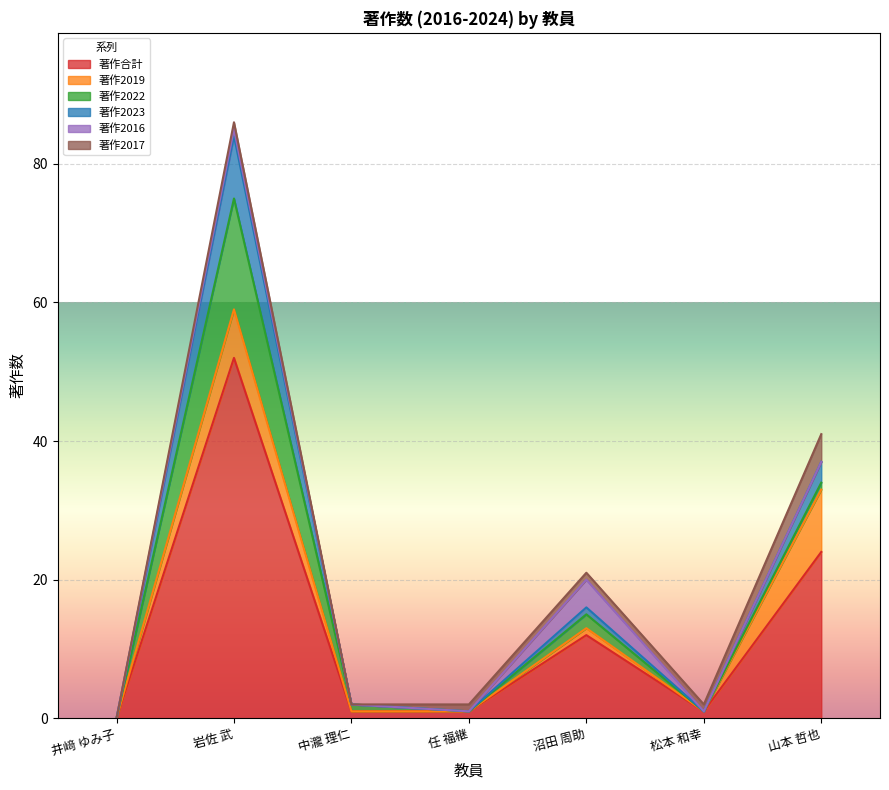

The 著作2019 series shows 14 at 山本 哲也. True or false?

False